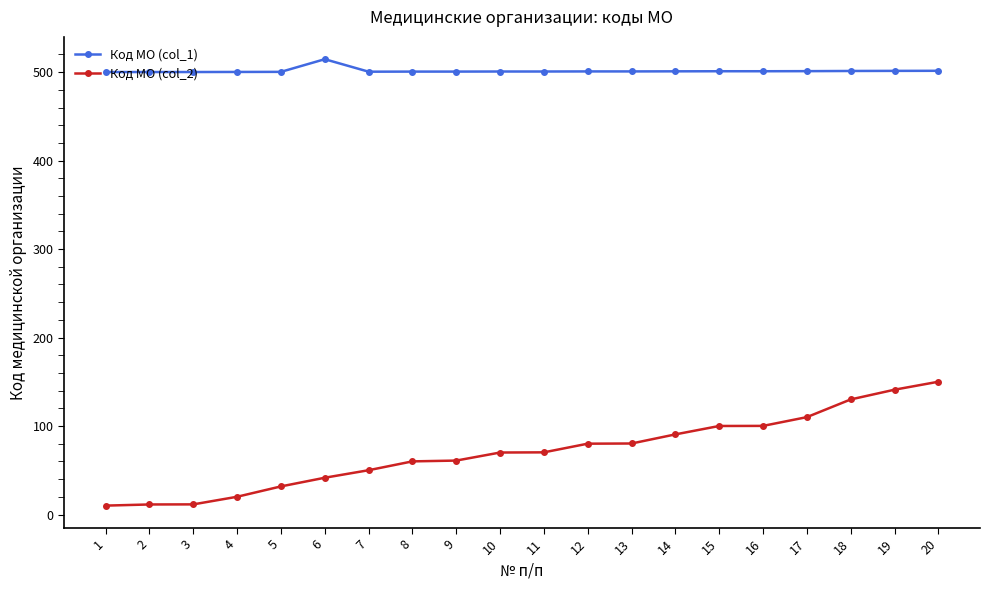

Which series has the widest spread of values?

Код МО (col_2)